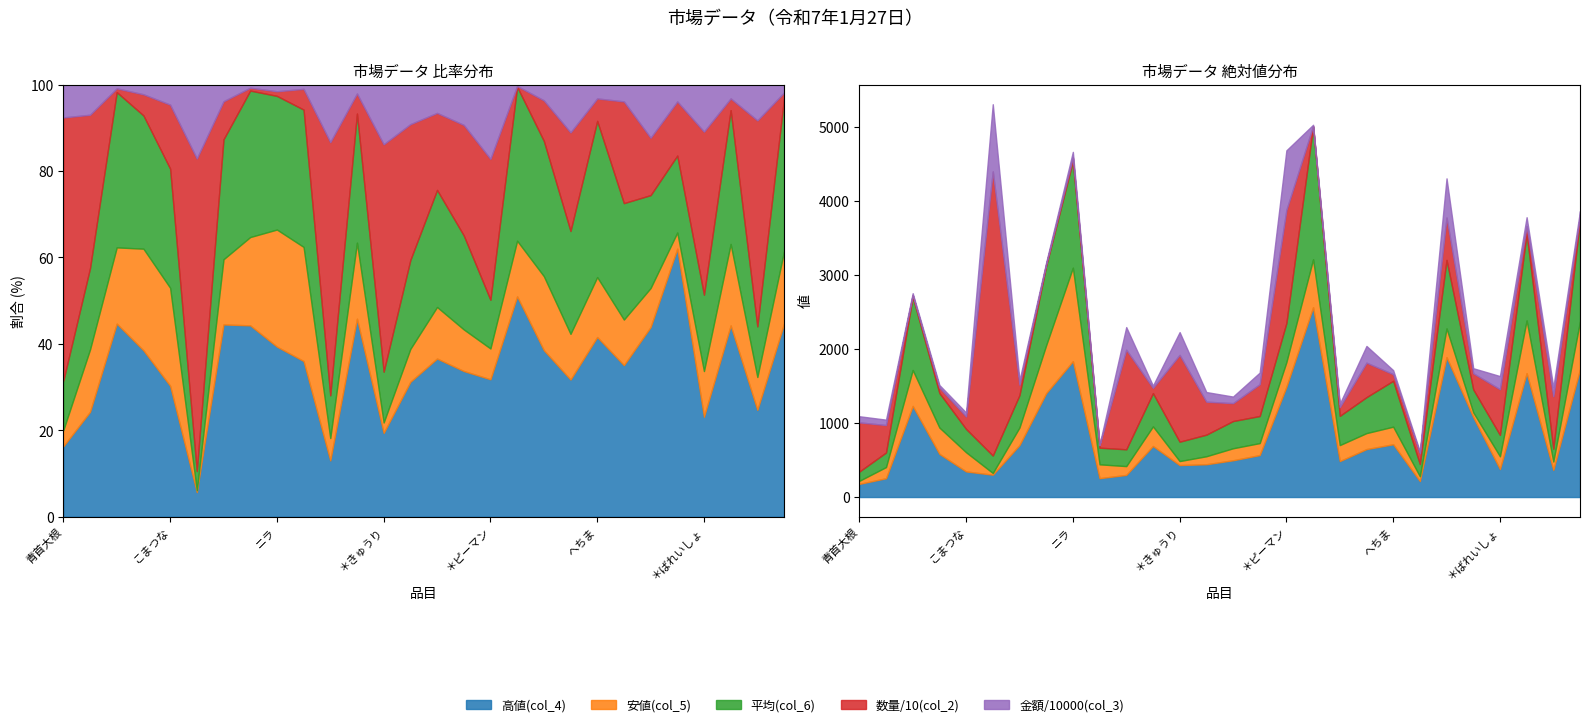

In 安値(col_5), how many points are higher than both neighbors (excluding endpoints)?

7